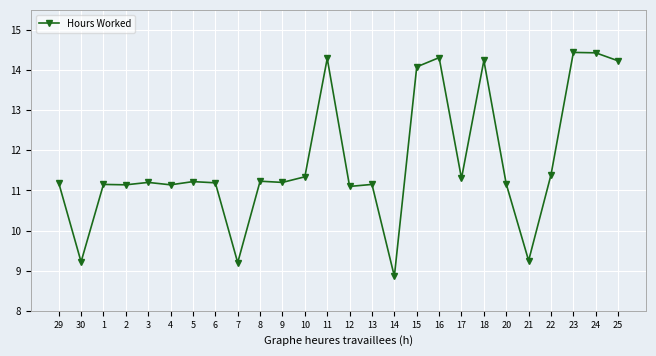

What is the difference between the maximum and second lowest values?

5.2